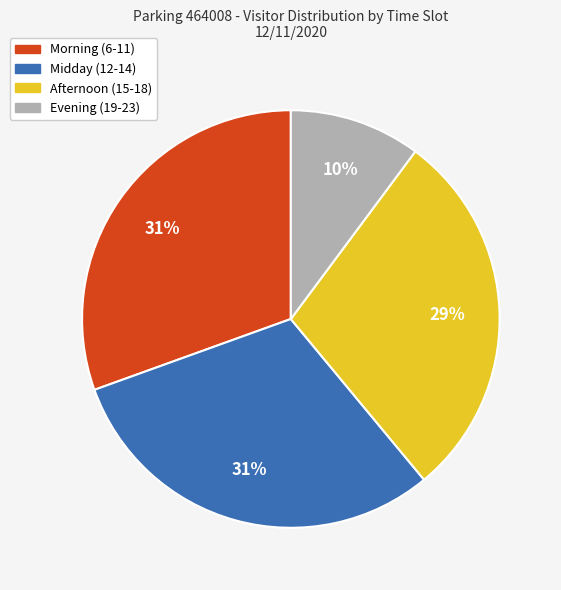

To the nearest percent, what is the average slice percentage?

25%